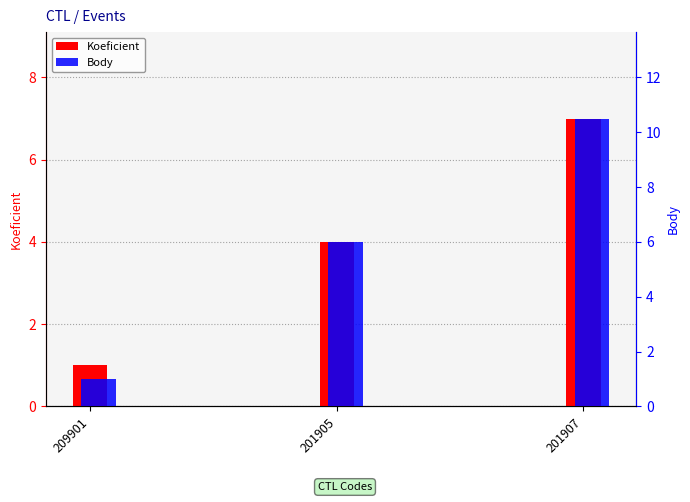

What position from the right is 201907?

1